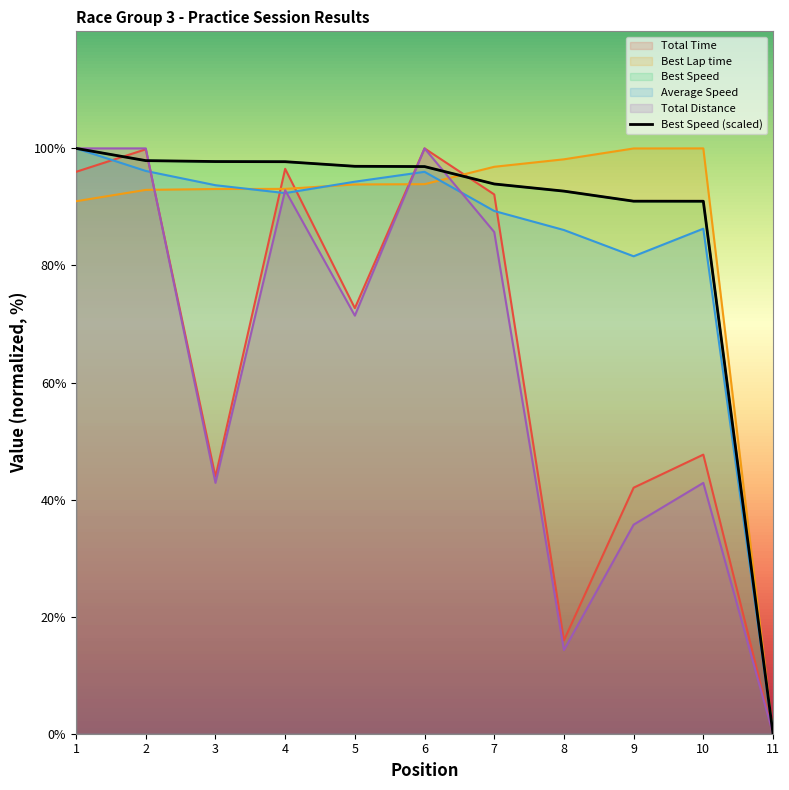

What is the value of the Best Speed point at the 1st from the left?

100.0